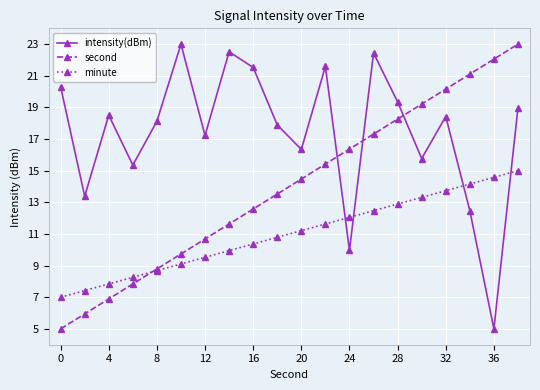

What is the average value of the intensity(dBm) series?

17.4